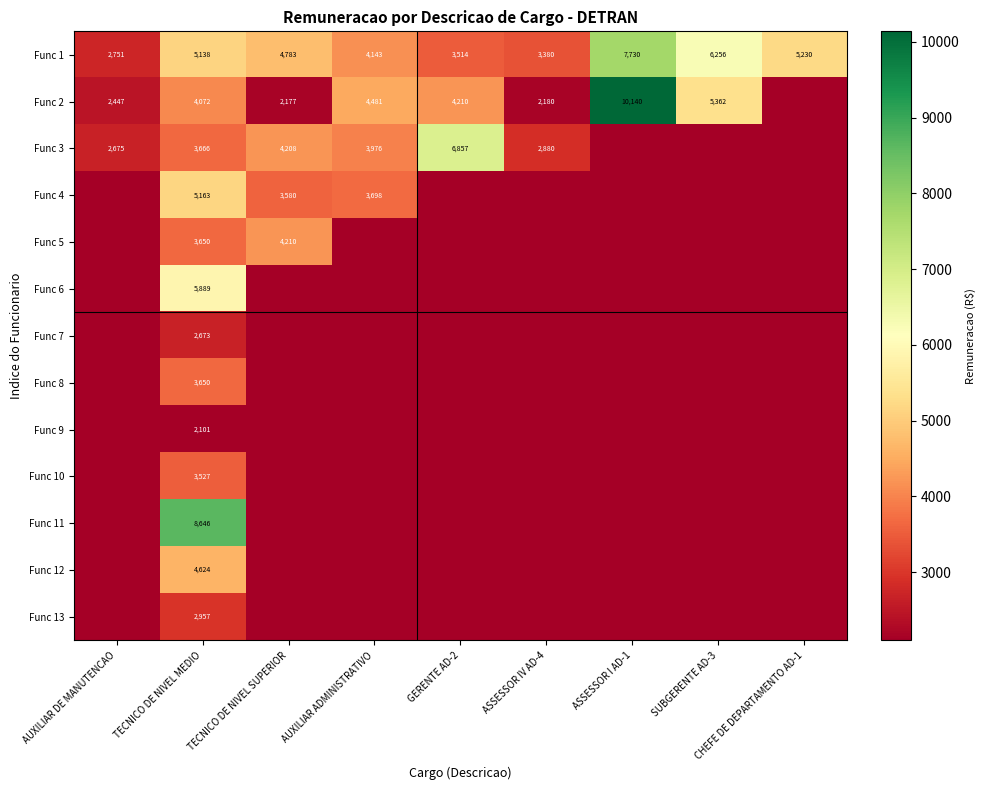

How many series are shown in this chart?

13